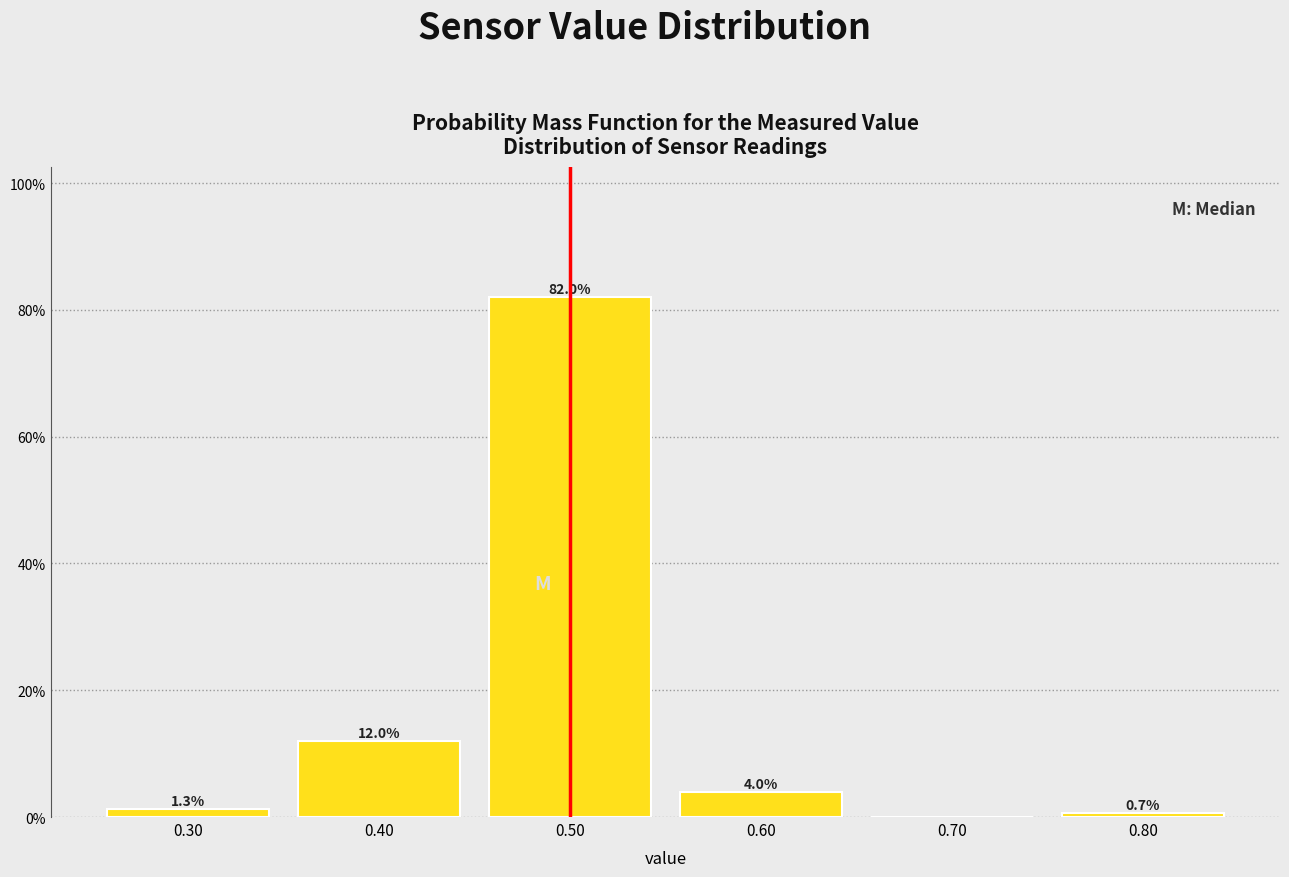

Which range on the x-axis has the tallest bar?

0.45 to 0.55